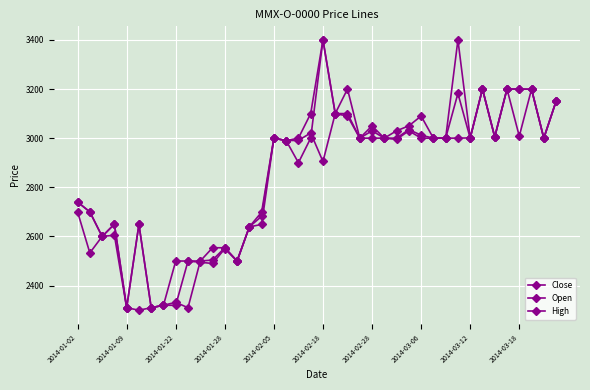

What is the value of the High point at the 4th from the left?

2650